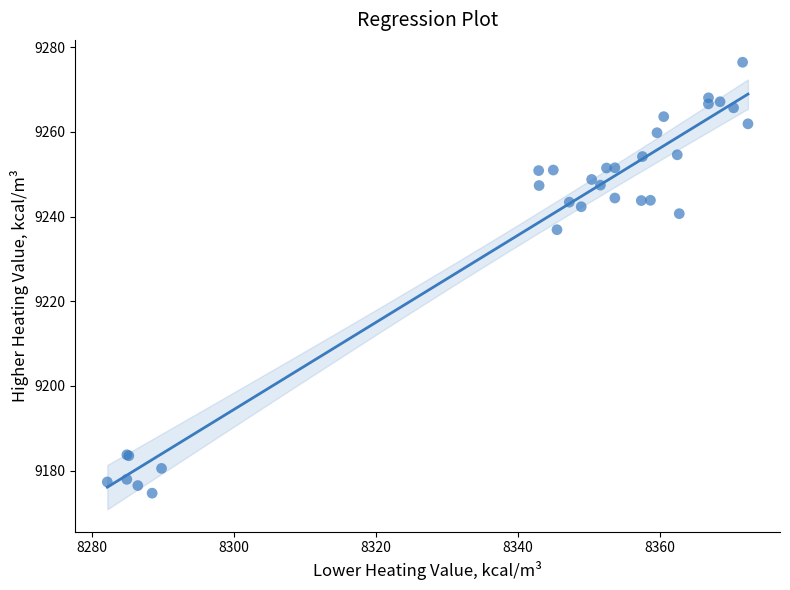

What Y value in the scatter plot is closest to 9225?

9236.9